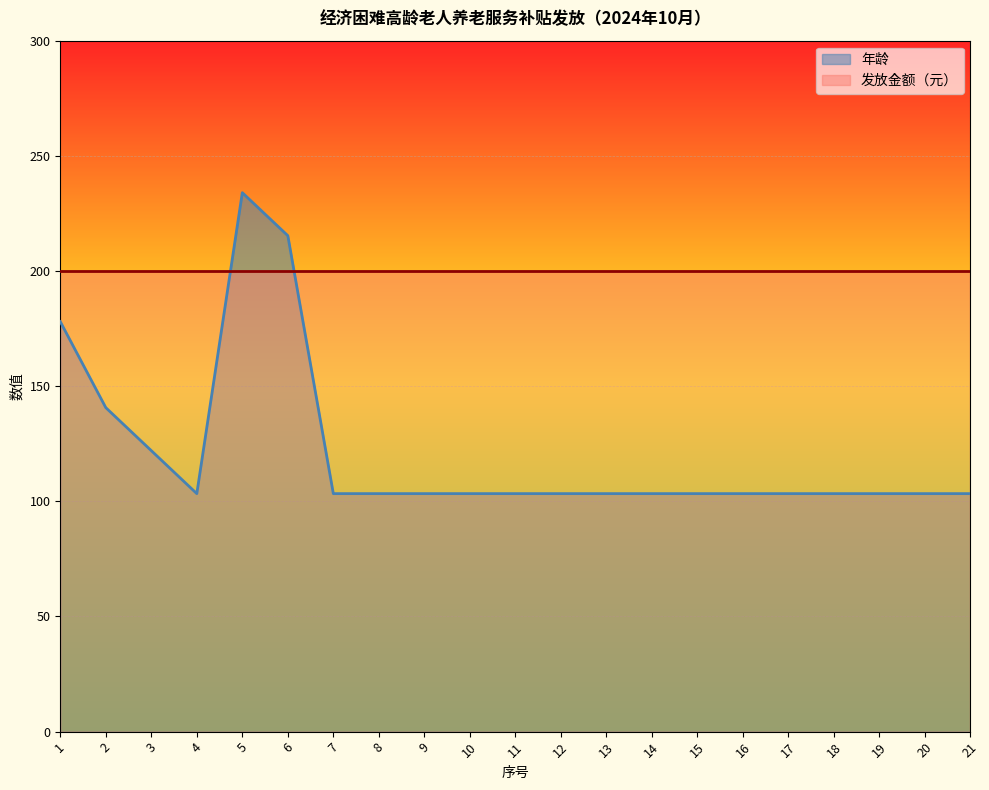

List the labels in order of value, smallest first.

4, 7, 8, 9, 10, 11, 12, 13, 14, 15, 16, 17, 18, 19, 20, 21, 3, 2, 1, 6, 5